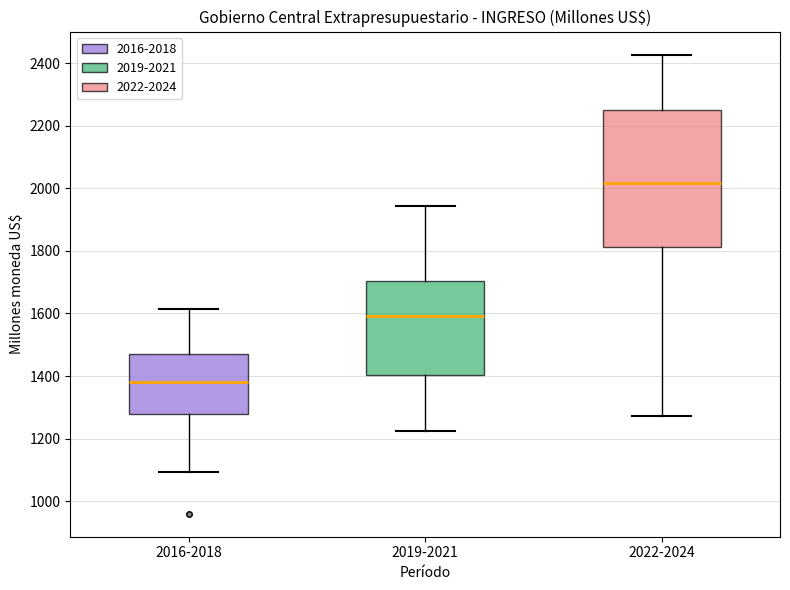

Which box has the lowest median line?

2016-2018